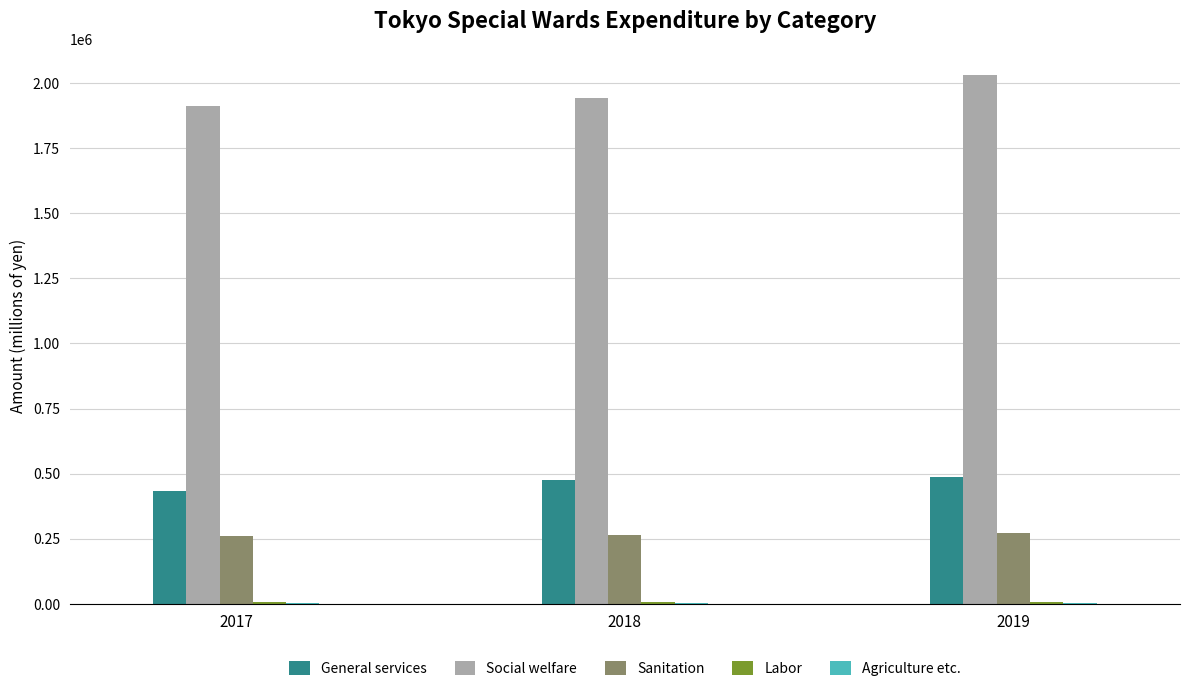

What is the sum of the Sanitation values at 2018 and 2019?

537946